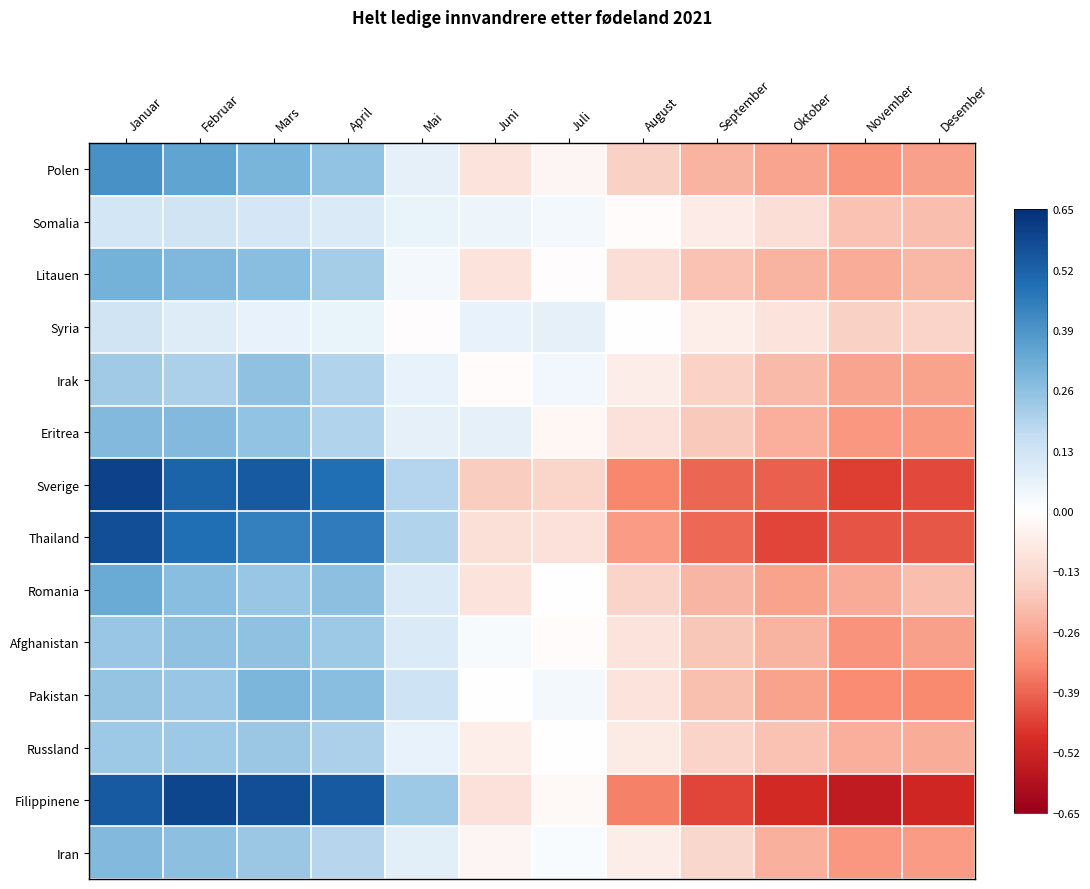

Reading right to left, extract all data points from this chart.

Polen: Desember=-0.3	November=-0.3	Oktober=-0.3	September=-0.2	August=-0.2	Juli=-0.0	Juni=-0.1	Mai=0.1	April=0.3	Mars=0.3	Februar=0.3	Januar=0.4
Somalia: Desember=-0.2	November=-0.2	Oktober=-0.1	September=-0.1	August=-0.0	Juli=0.0	Juni=0.0	Mai=0.1	April=0.1	Mars=0.1	Februar=0.1	Januar=0.1
Litauen: Desember=-0.2	November=-0.2	Oktober=-0.2	September=-0.2	August=-0.1	Juli=-0.0	Juni=-0.1	Mai=0.0	April=0.2	Mars=0.3	Februar=0.3	Januar=0.3
Syria: Desember=-0.1	November=-0.2	Oktober=-0.1	September=-0.1	August=-0.0	Juli=0.1	Juni=0.1	Mai=-0.0	April=0.1	Mars=0.1	Februar=0.1	Januar=0.1
Irak: Desember=-0.3	November=-0.3	Oktober=-0.2	September=-0.2	August=-0.1	Juli=0.0	Juni=-0.0	Mai=0.1	April=0.2	Mars=0.3	Februar=0.2	Januar=0.2
Eritrea: Desember=-0.3	November=-0.3	Oktober=-0.2	September=-0.2	August=-0.1	Juli=-0.0	Juni=0.1	Mai=0.1	April=0.2	Mars=0.2	Februar=0.3	Januar=0.3
Sverige: Desember=-0.4	November=-0.5	Oktober=-0.4	September=-0.4	August=-0.3	Juli=-0.1	Juni=-0.2	Mai=0.2	April=0.5	Mars=0.5	Februar=0.5	Januar=0.6
Thailand: Desember=-0.4	November=-0.4	Oktober=-0.4	September=-0.4	August=-0.3	Juli=-0.1	Juni=-0.1	Mai=0.2	April=0.5	Mars=0.4	Februar=0.5	Januar=0.6
Romania: Desember=-0.2	November=-0.3	Oktober=-0.3	September=-0.2	August=-0.2	Juli=0.0	Juni=-0.1	Mai=0.1	April=0.3	Mars=0.2	Februar=0.3	Januar=0.3
Afghanistan: Desember=-0.3	November=-0.3	Oktober=-0.2	September=-0.2	August=-0.1	Juli=-0.0	Juni=0.0	Mai=0.1	April=0.2	Mars=0.3	Februar=0.3	Januar=0.2
Pakistan: Desember=-0.3	November=-0.3	Oktober=-0.3	September=-0.2	August=-0.1	Juli=0.0	Juni=0.0	Mai=0.1	April=0.3	Mars=0.3	Februar=0.2	Januar=0.2
Russland: Desember=-0.2	November=-0.2	Oktober=-0.2	September=-0.1	August=-0.1	Juli=-0.0	Juni=-0.1	Mai=0.1	April=0.2	Mars=0.2	Februar=0.2	Januar=0.2
Filippinene: Desember=-0.5	November=-0.6	Oktober=-0.5	September=-0.4	August=-0.3	Juli=-0.0	Juni=-0.1	Mai=0.2	April=0.5	Mars=0.6	Februar=0.6	Januar=0.5
Iran: Desember=-0.3	November=-0.3	Oktober=-0.2	September=-0.1	August=-0.1	Juli=0.0	Juni=-0.0	Mai=0.1	April=0.2	Mars=0.2	Februar=0.3	Januar=0.3